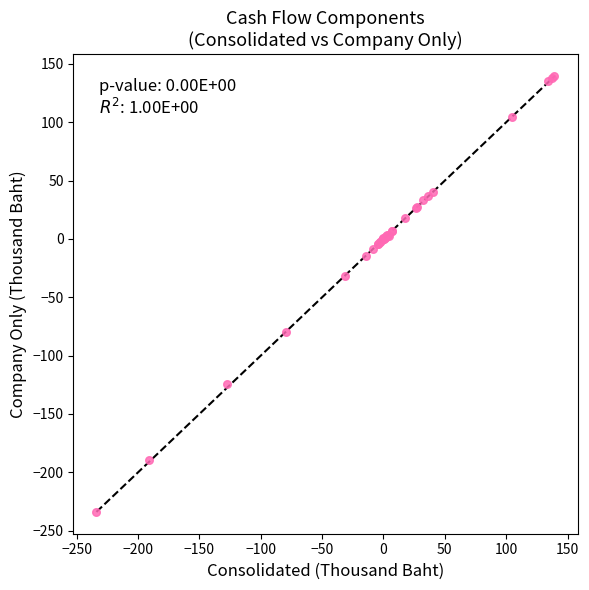

What Y value in the scatter plot is closest to -47?

-32.0